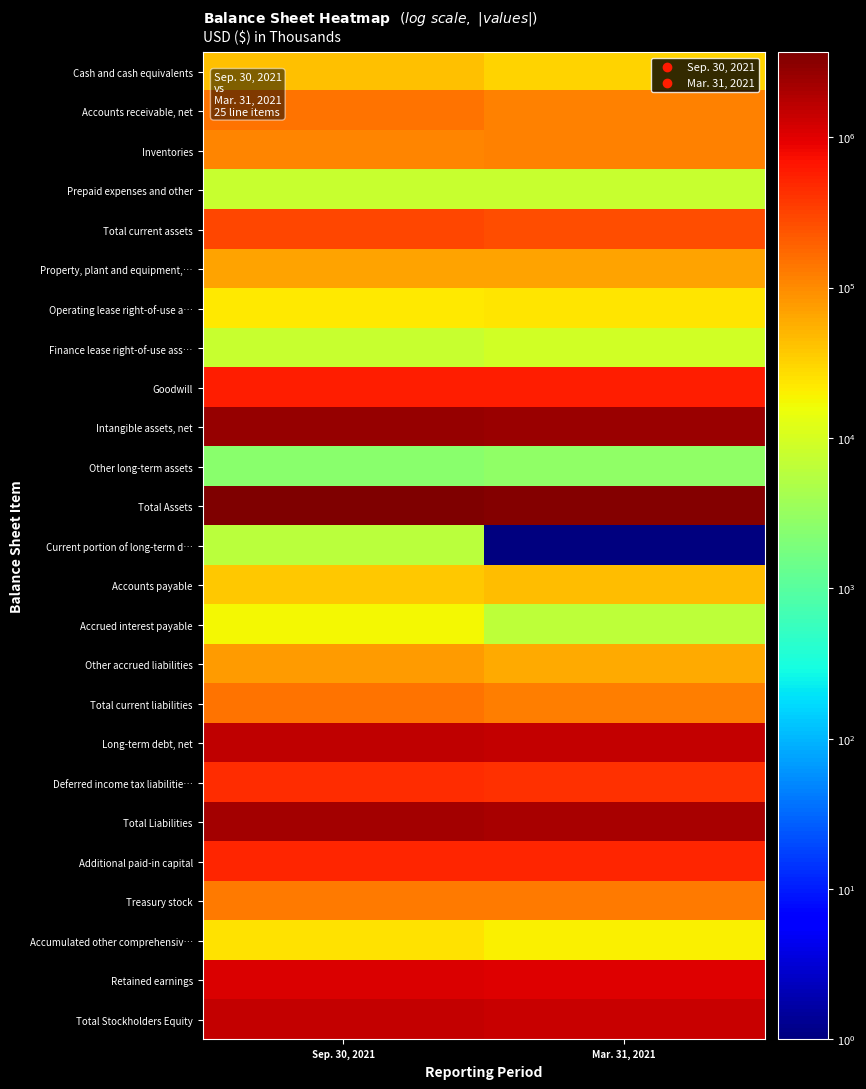

What is the greatest value displayed?

3675818